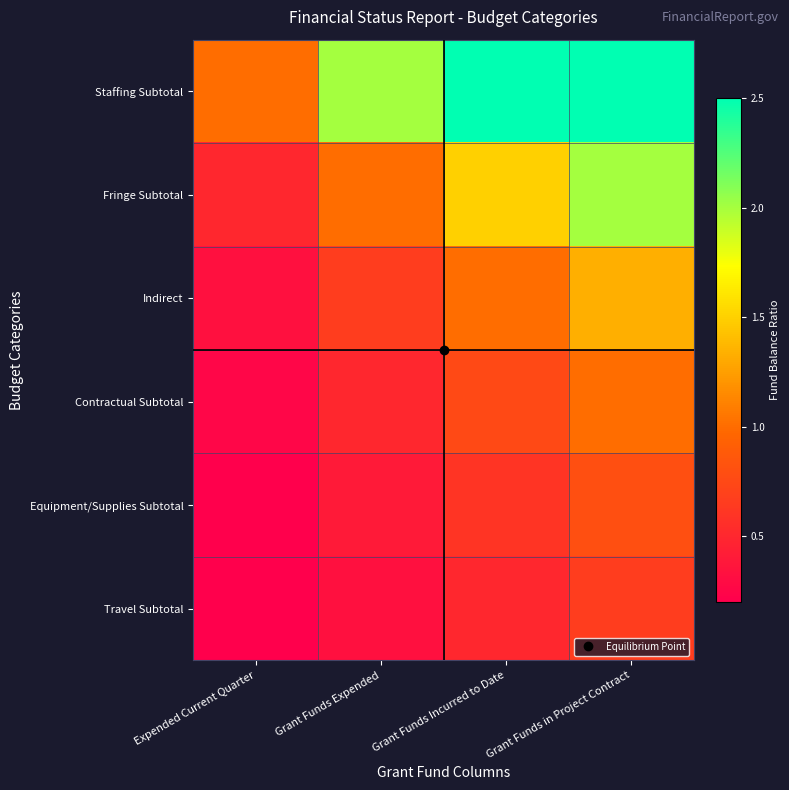

What is the total value across all series at Expended Current Quarter?

2.5